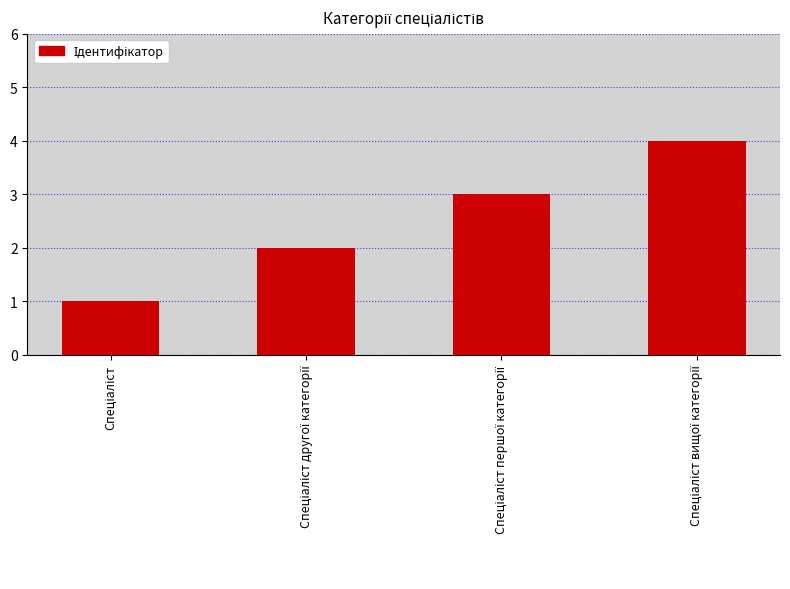

What is the maximum value shown in the chart?

4